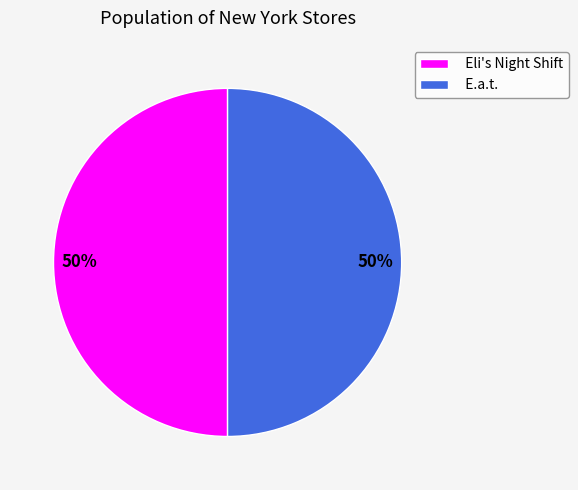

Is it true that E.a.t. is 50% of the pie?

True